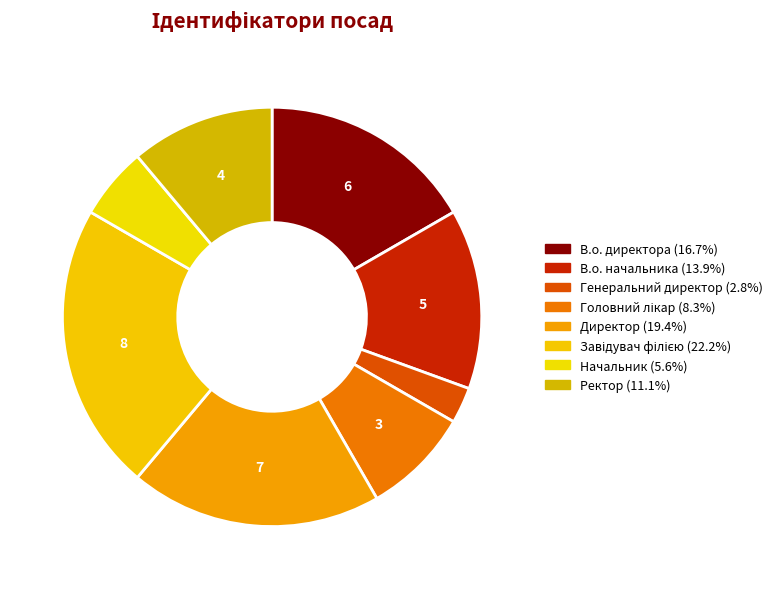

Is there a majority slice in this chart?

No